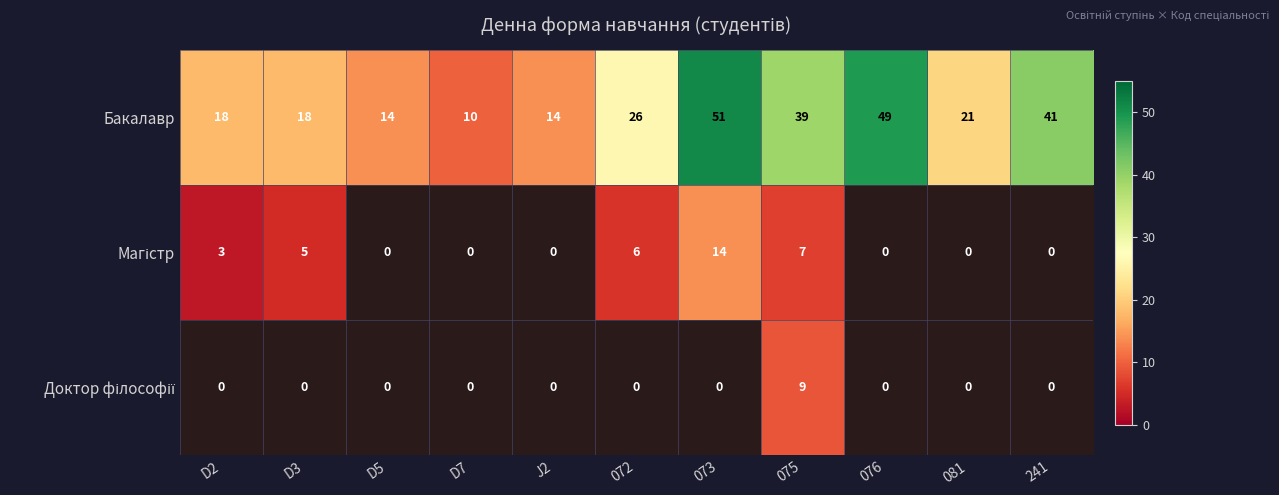

Which has a higher value, 076 or 081?

076